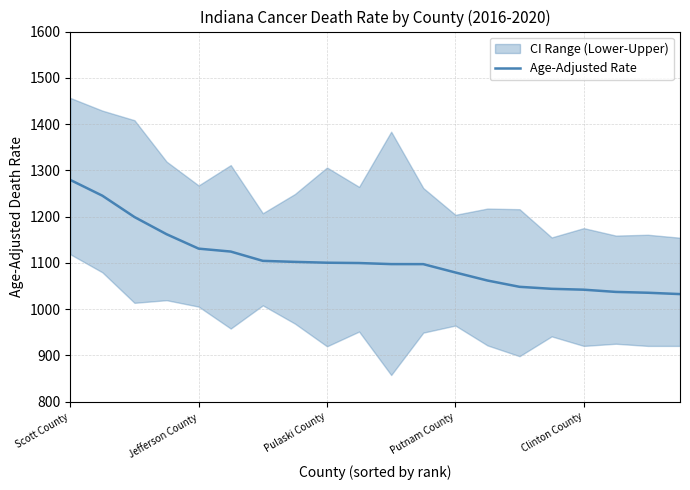

The Age-Adjusted Rate series shows 1719.1 at Clinton County. True or false?

False